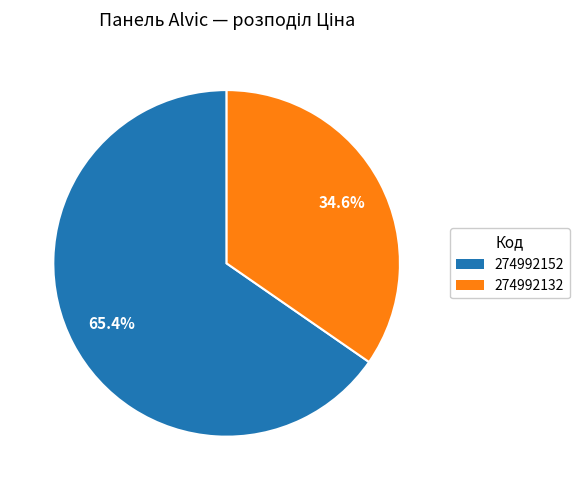

Which slice is the smallest?

274992132